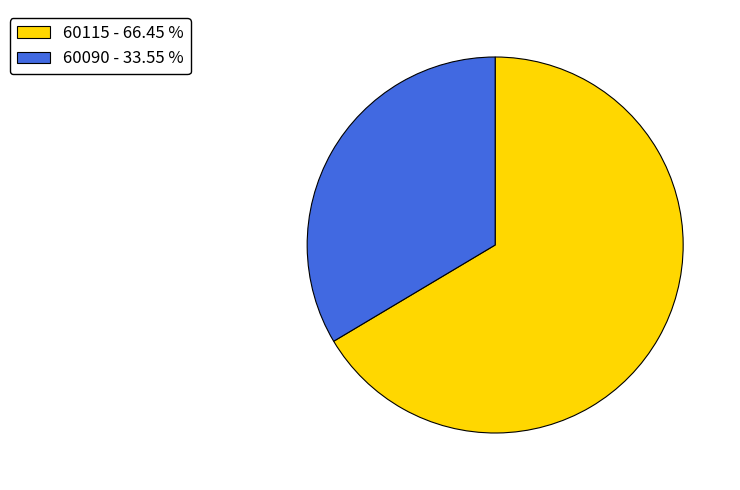

Which has a higher value, 60115 or 60090?

60115